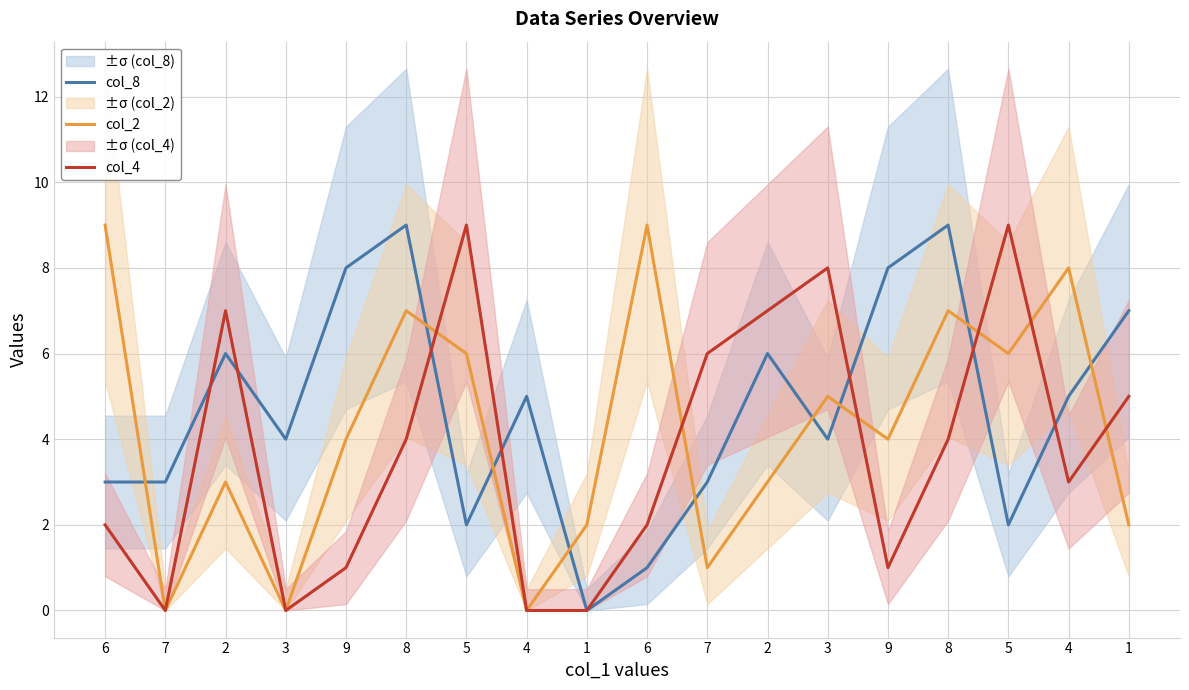

At which label does col_2 first exceed 4?

6